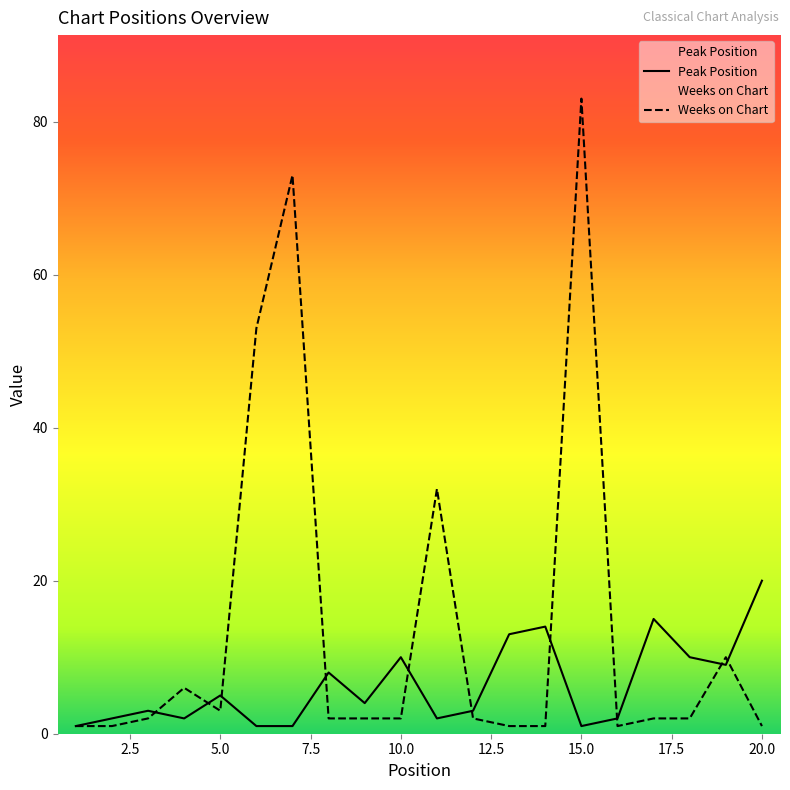

At which category does Peak Position reach its first local peak?

3